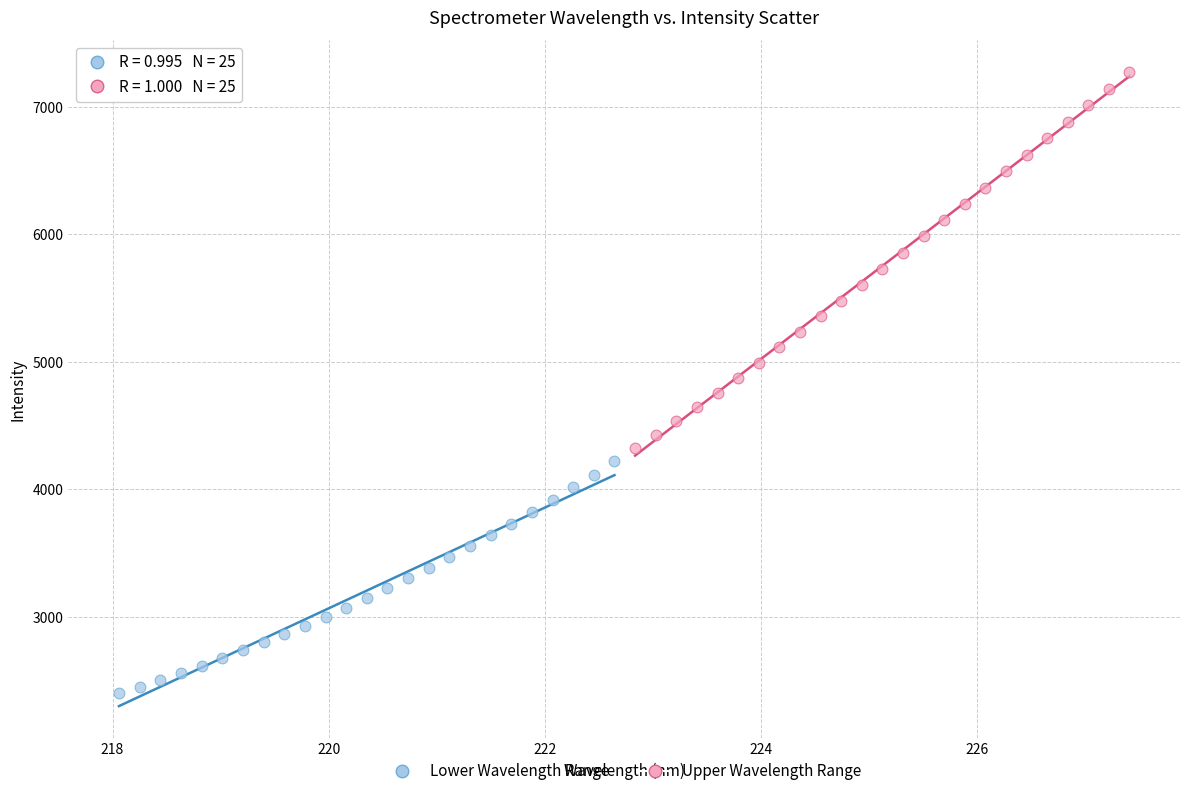

Which series has the widest spread of Y values?

Upper Wavelength Range